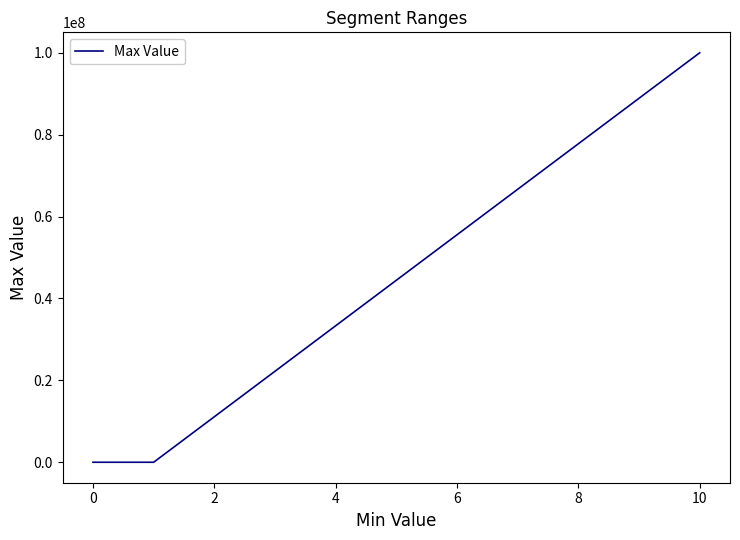

What is the smallest value displayed?

1